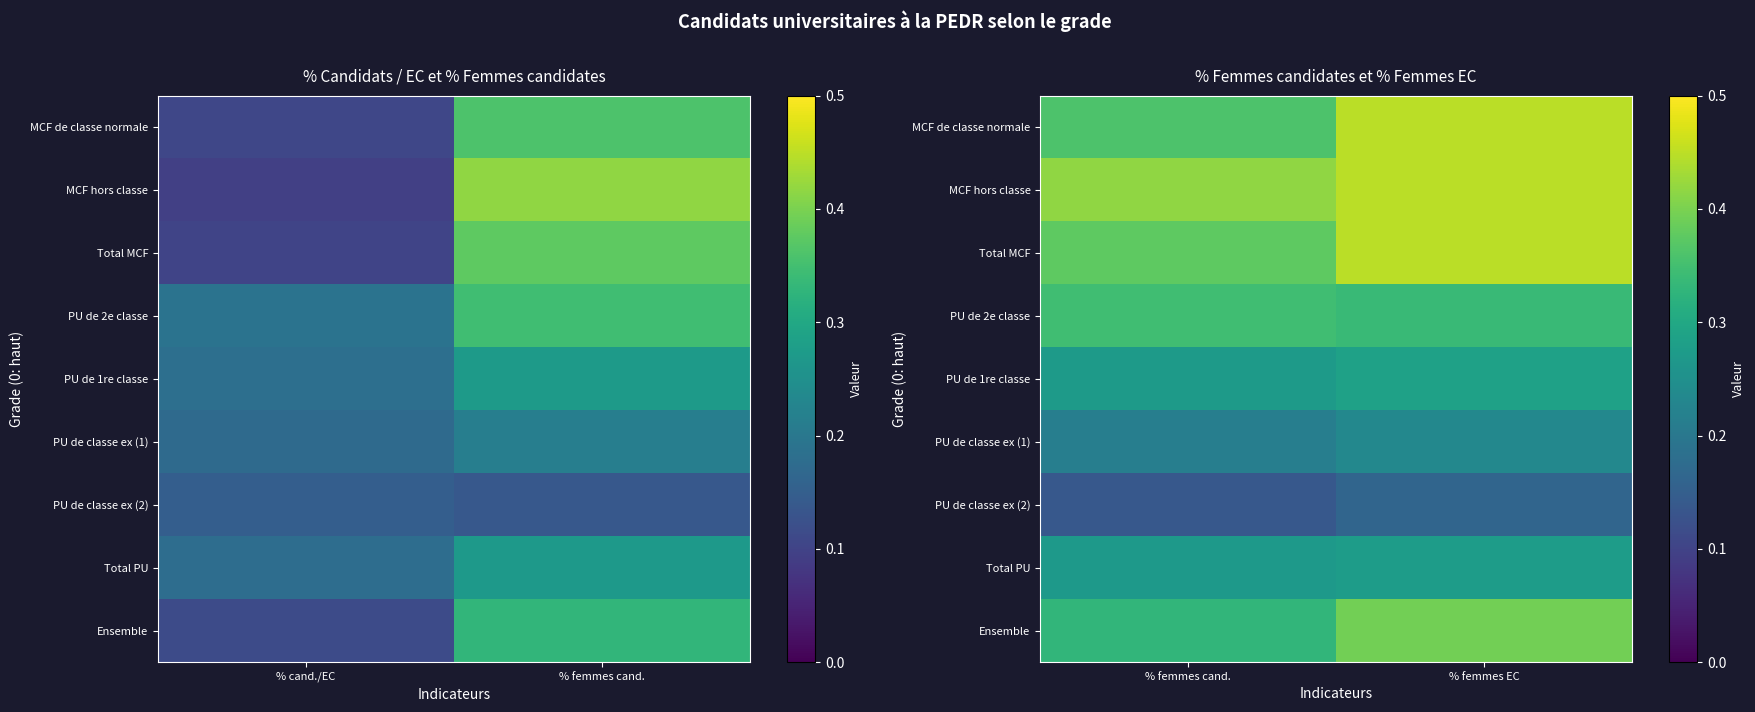

At which label is MCF hors classe closest to 0?

% femmes cand.